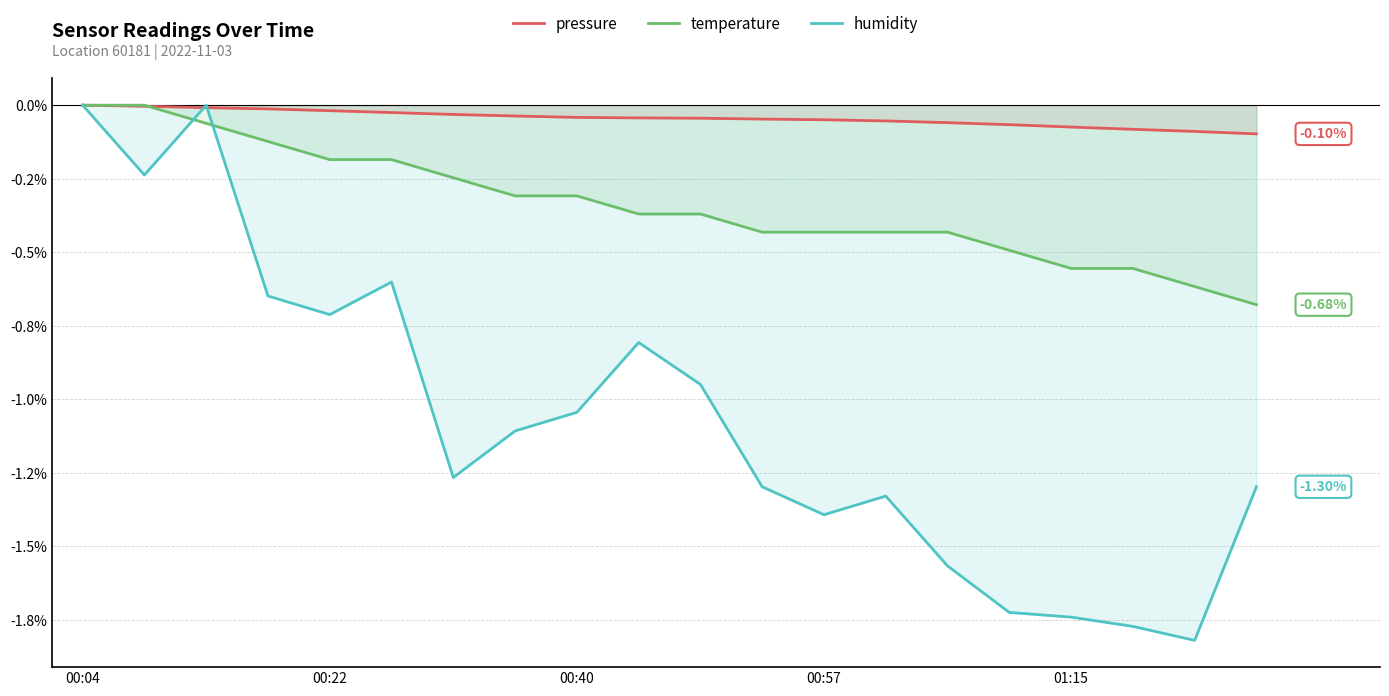

What is the average value of the humidity series?

-1.1